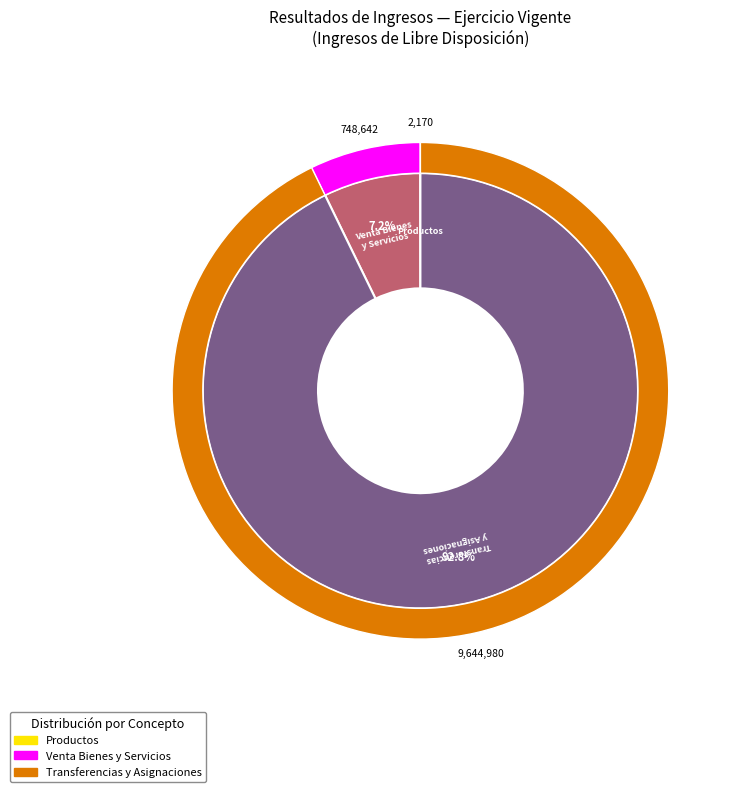

Between Transferencias y Asignaciones and Ingresos por Venta de Bienes y Prestación de Servicios, which is larger?

Transferencias y Asignaciones